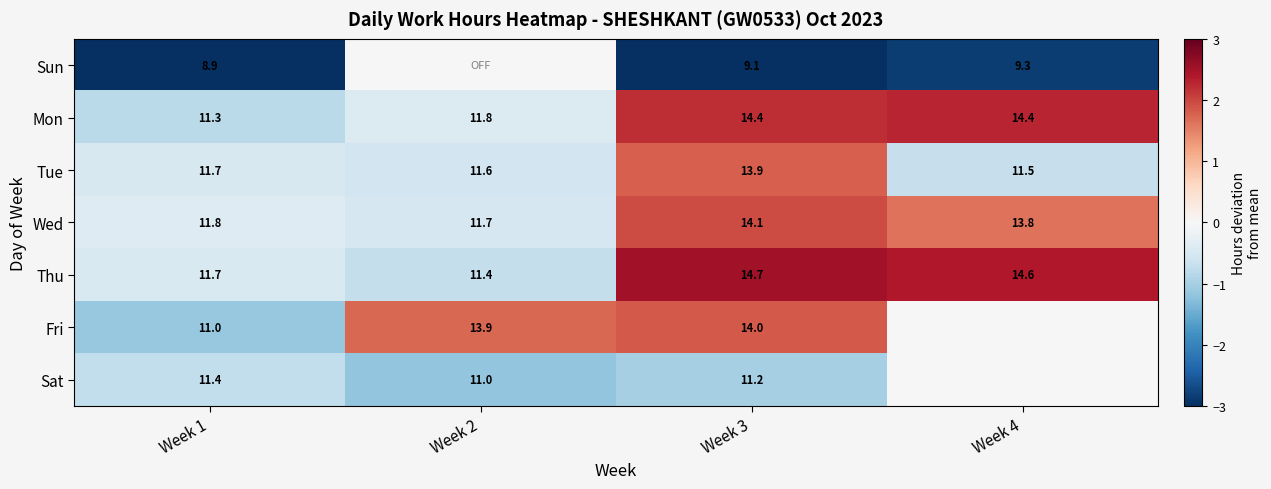

At which category does the chart reach its peak across all series?

Week 3